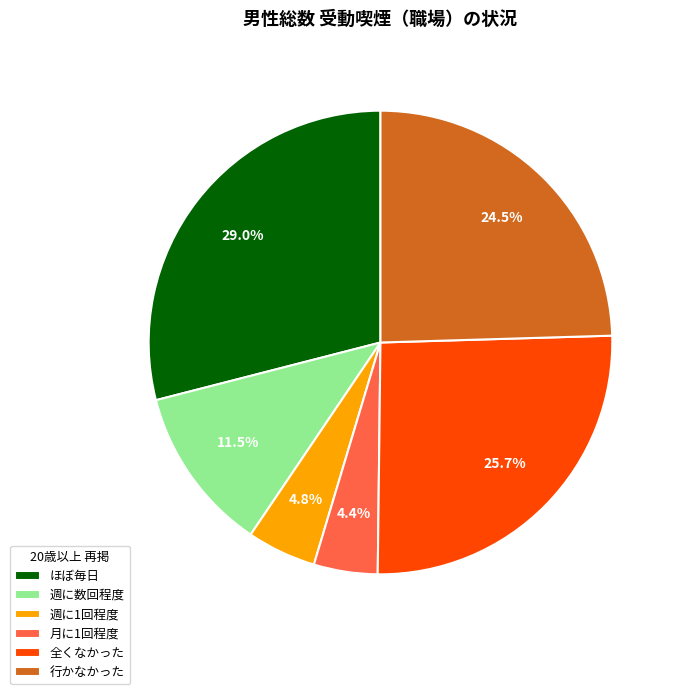

What portion of the pie excludes 週に1回程度?

95.2%